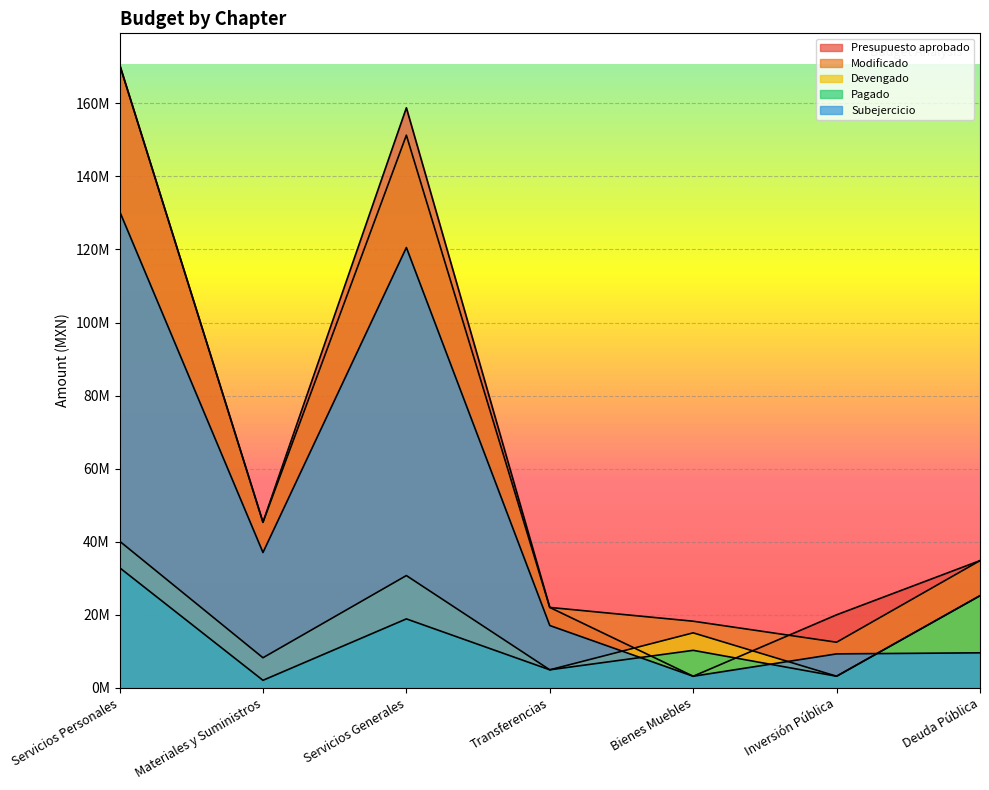

True or false: Devengado has more than 0 interior local peaks.

True